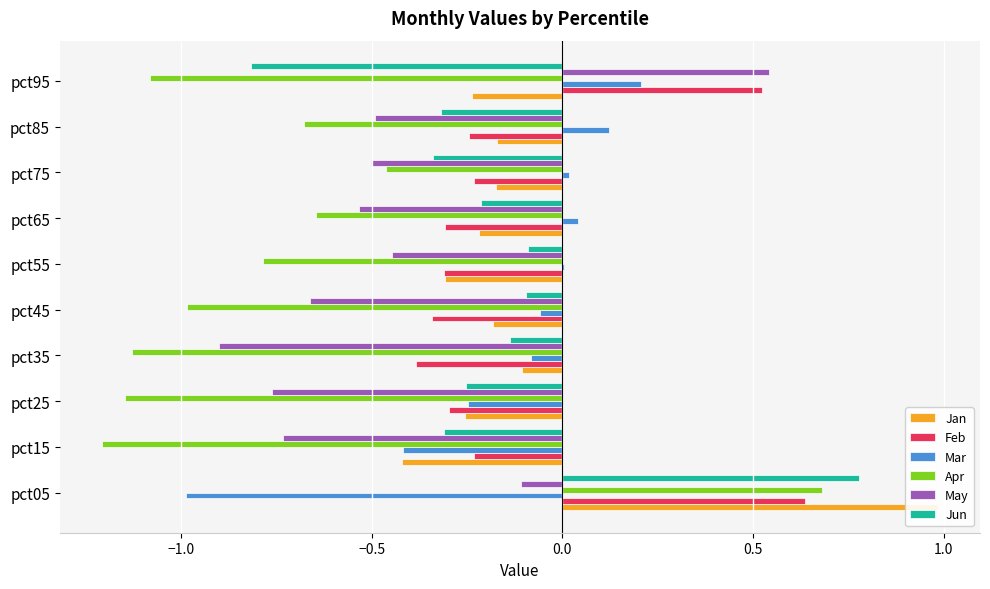

What is the sum of all Jun values?

-1.8